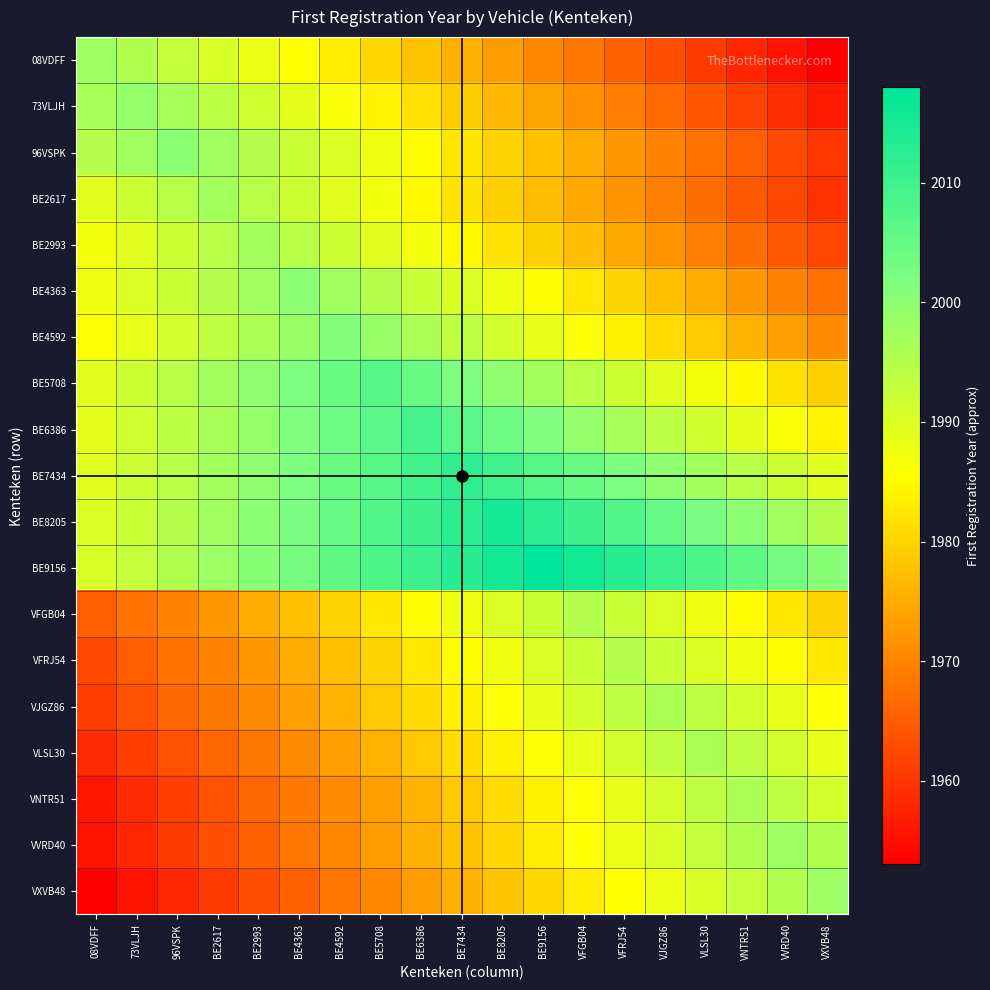

Rank the series by their maximum value, from lowest to highest.

VFGB04, VFRJ54, VJGZ86, VLSL30, VNTR51, BE2617, BE2993, 08VDFF, VVRD40, VXVB48, 73VLJH, 96VSPK, BE4363, BE4592, BE5708, BE6386, BE7434, BE8205, BE9156